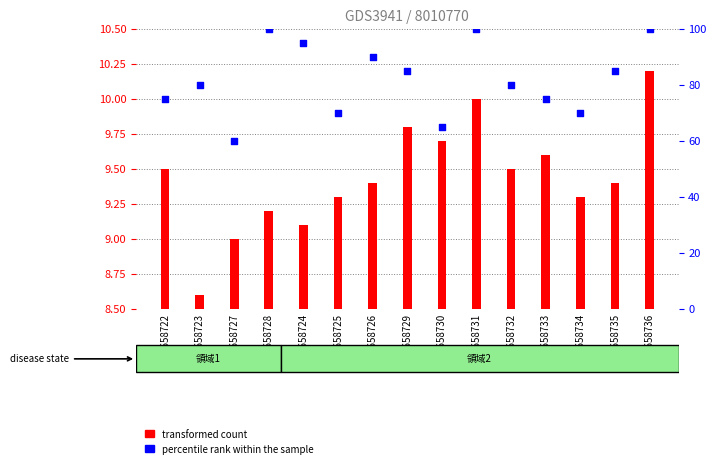

At which category is the sum across all series the highest?

GSM658736